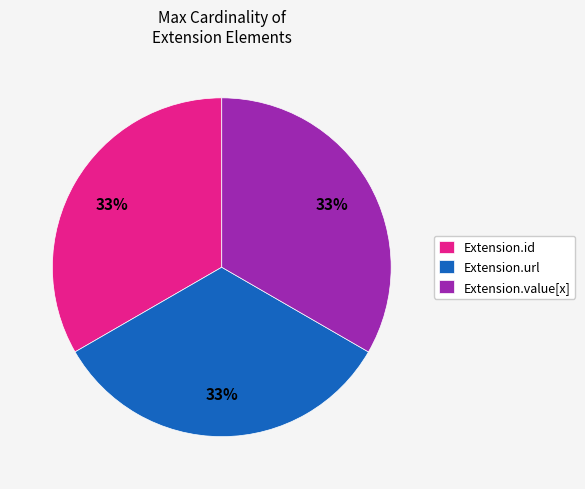

How many slices are in this pie chart?

3